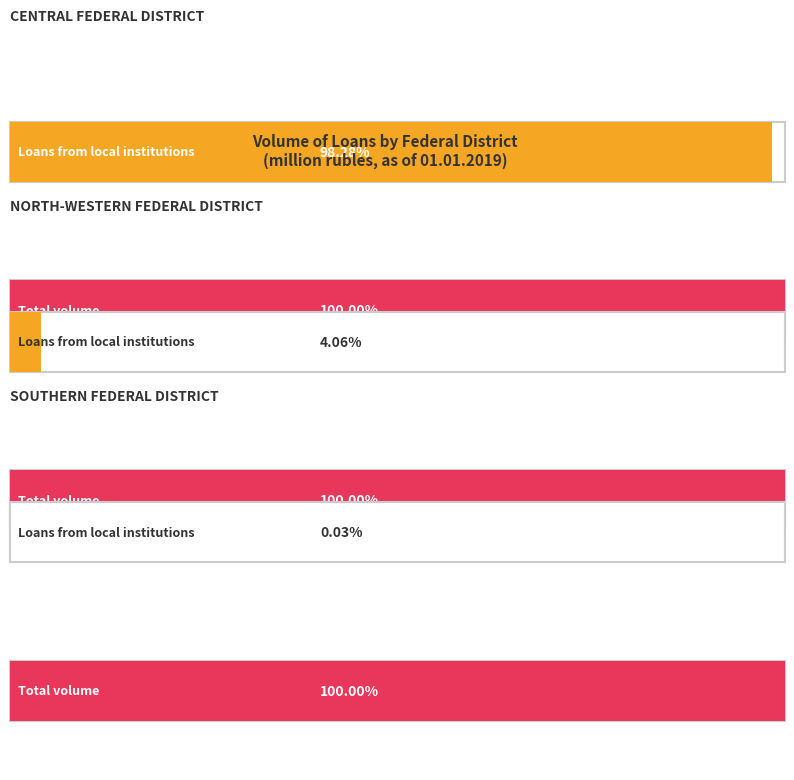

How many bars are there in total?

18